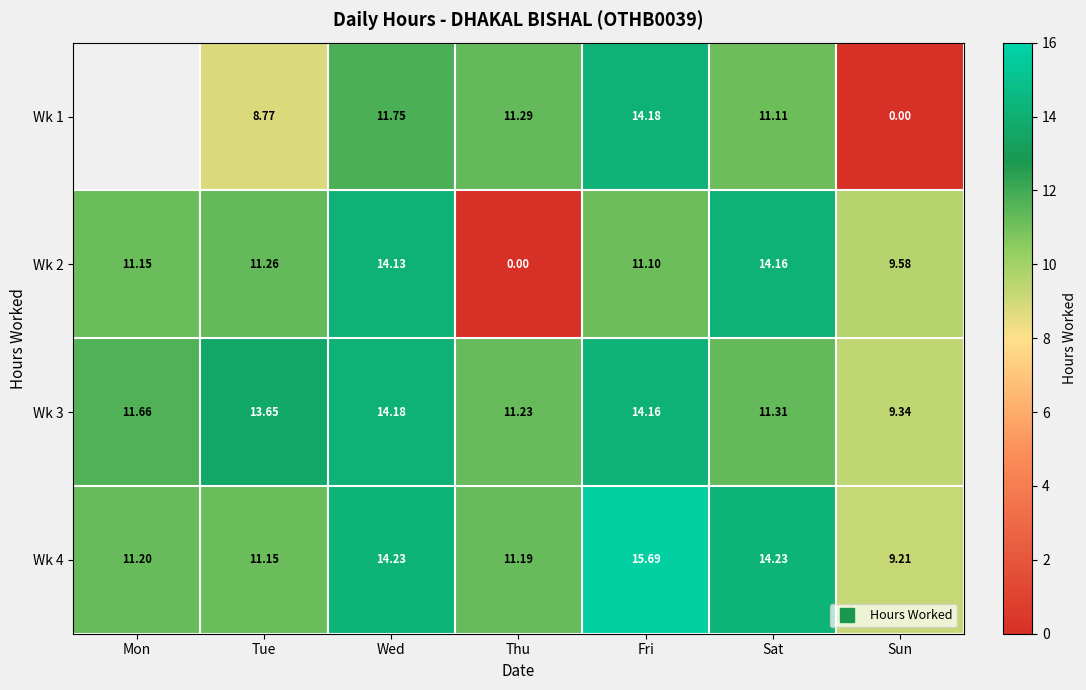

At which label does Wk 3 first exceed 11?

Mon